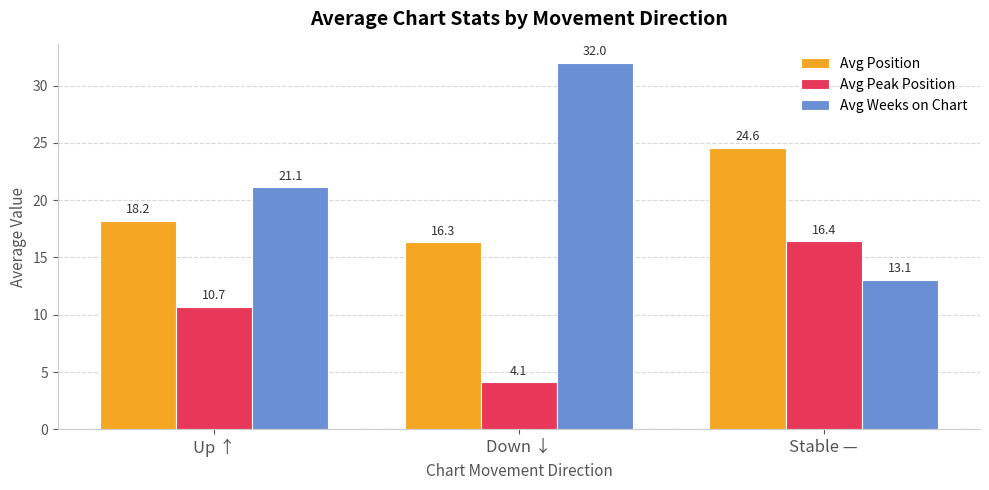

What is the greatest value displayed?

32.0